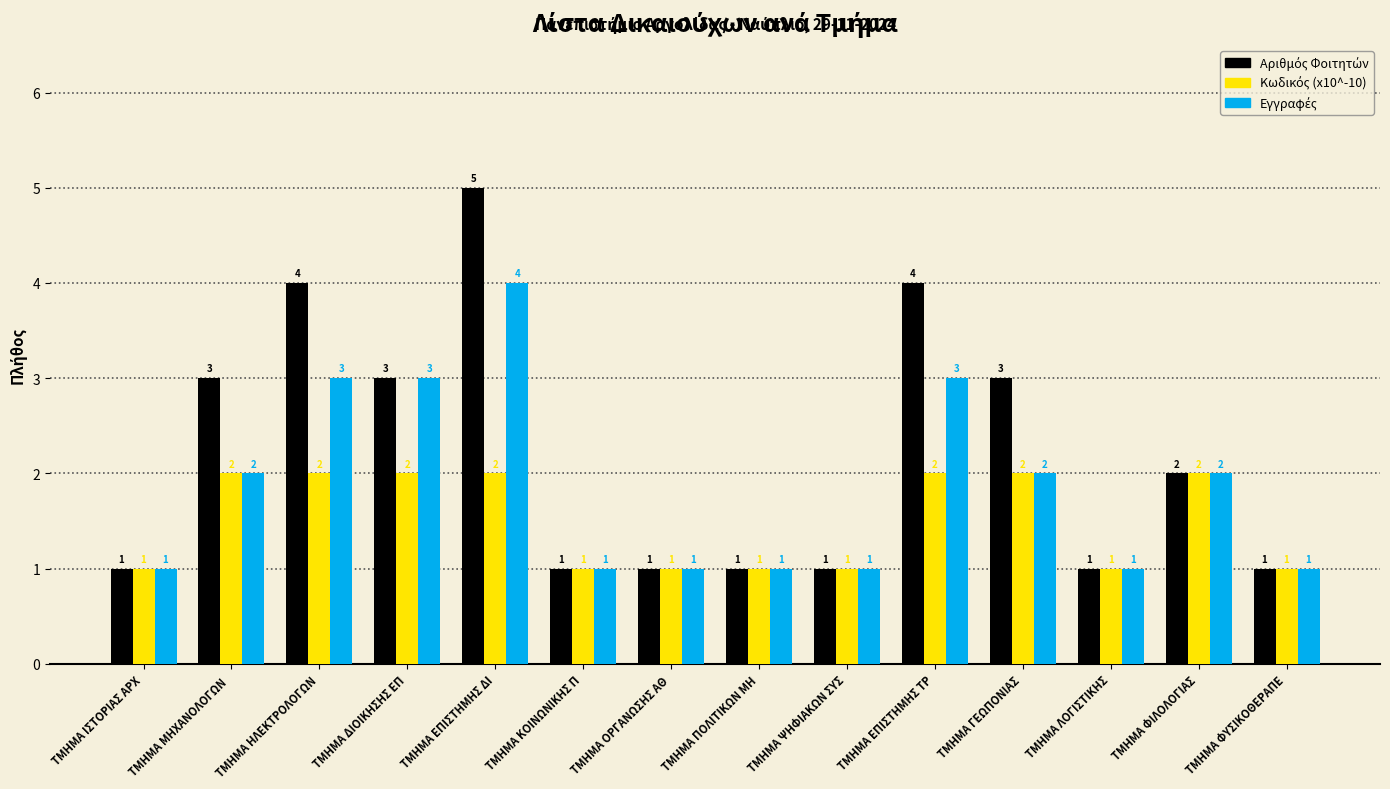

Which label corresponds to the largest value in the chart?

ΤΜΗΜΑ ΕΠΙΣΤΗΜΗΣ ΔΙ